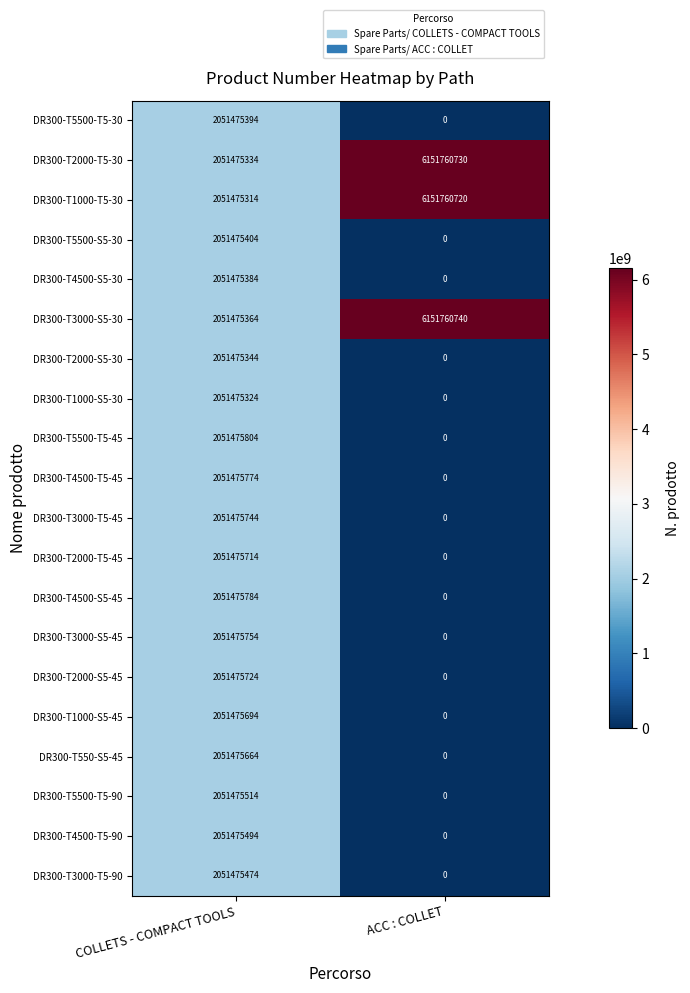

Where is DR300-T1000-T5-30 nearest to the value 4101618017?

COLLETS - COMPACT TOOLS